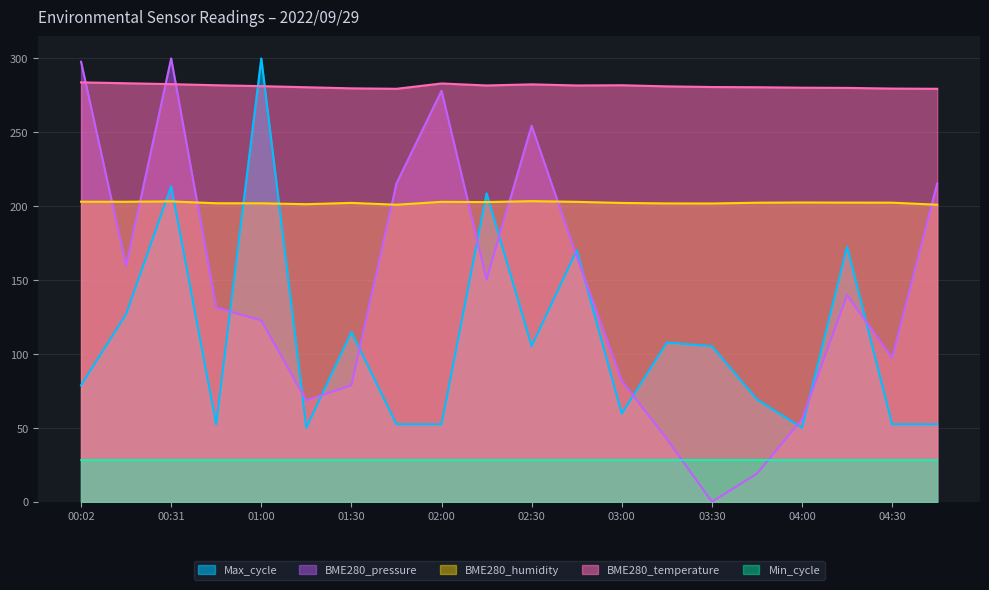

What is the difference between the second highest and minimum values in the BME280_temperature series?

3.8